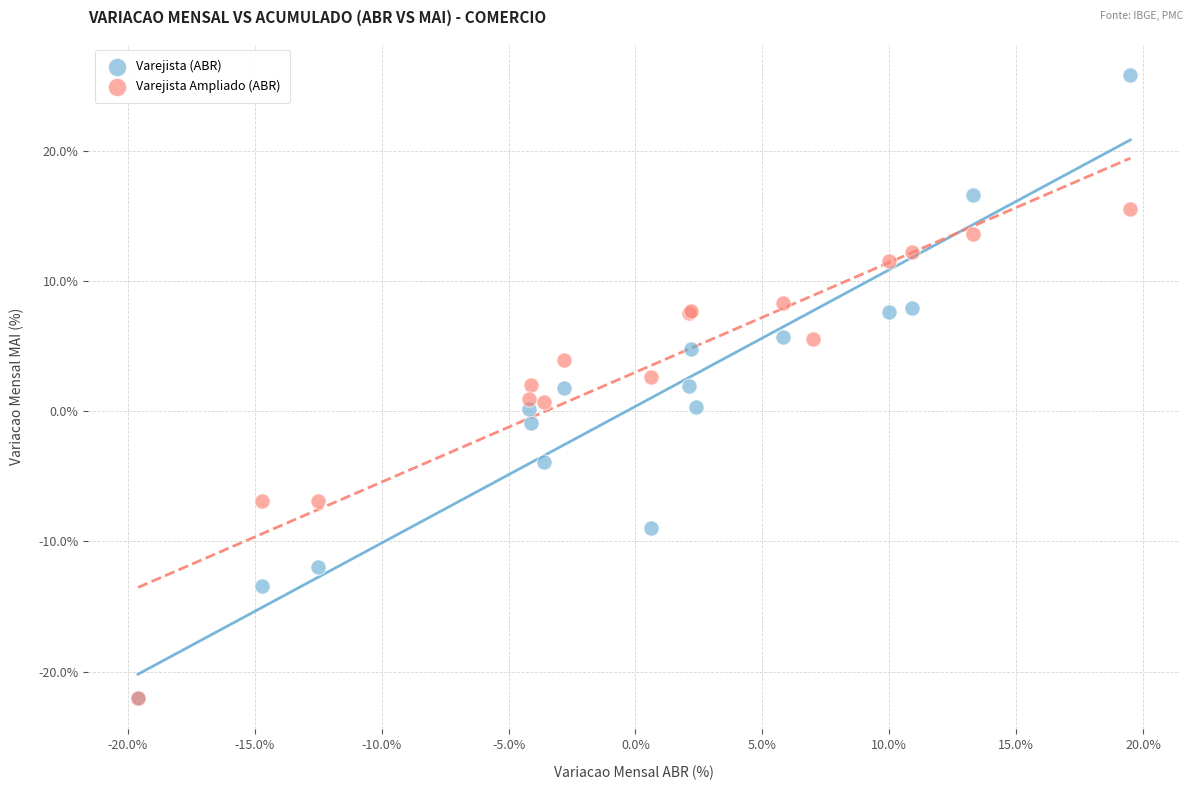

Which series reaches the maximum Y coordinate?

Varejista (ABR)